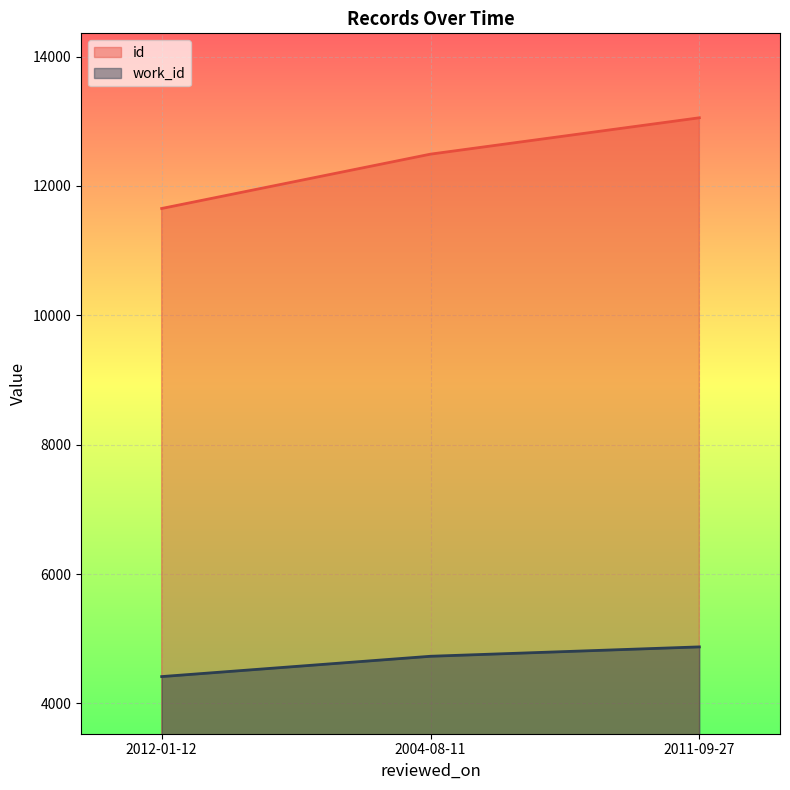

Which label corresponds to the largest value in the chart?

2011-09-27